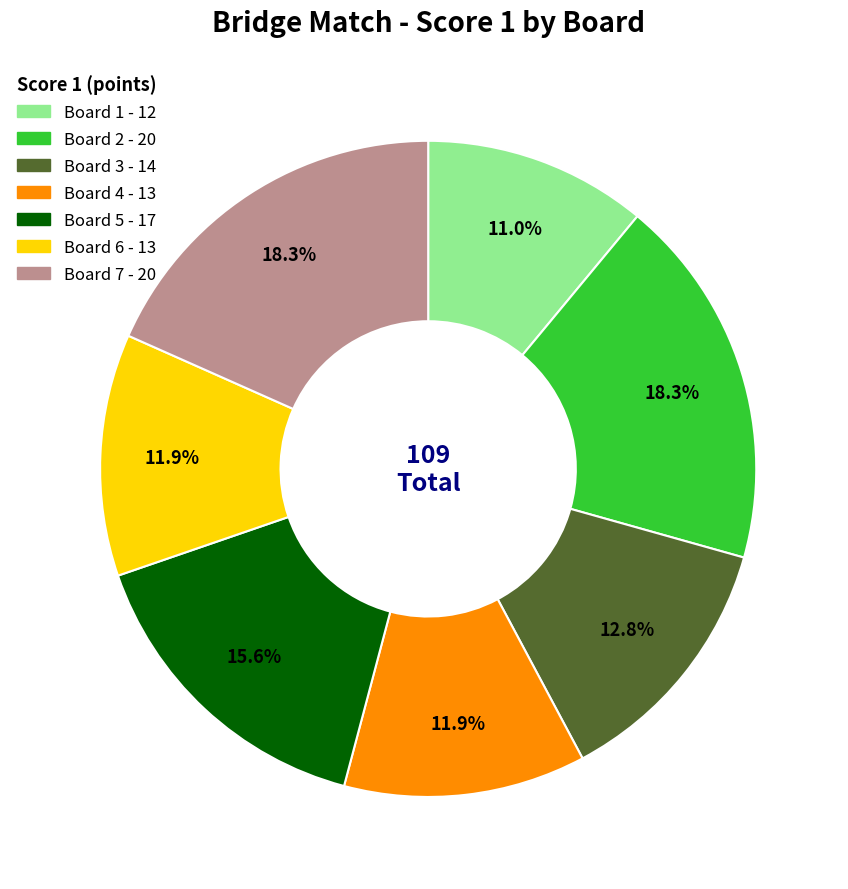

Which category has the smallest portion of the pie?

Board 1